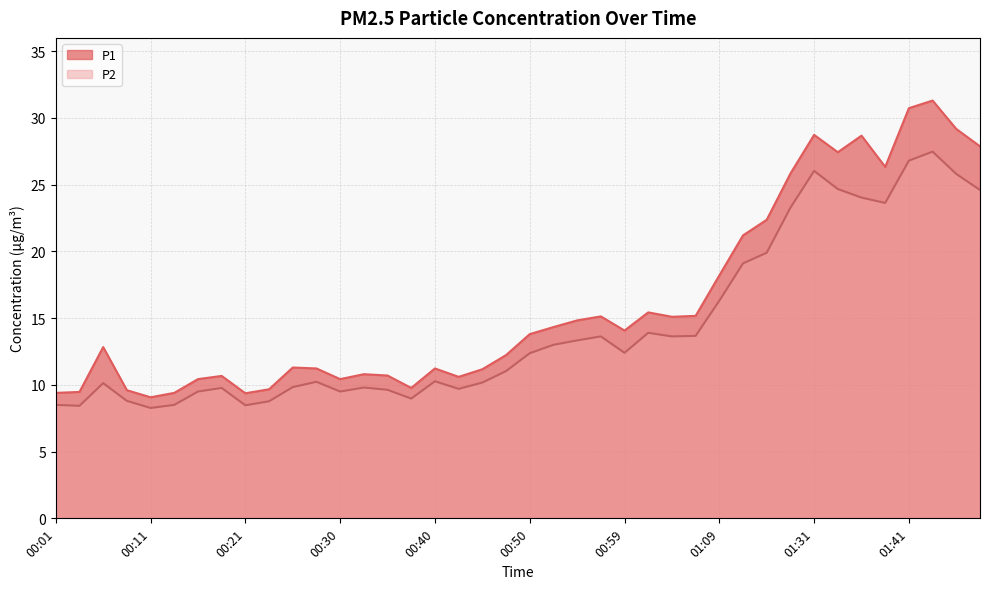

Rank the series by their maximum value, from lowest to highest.

P2, P1